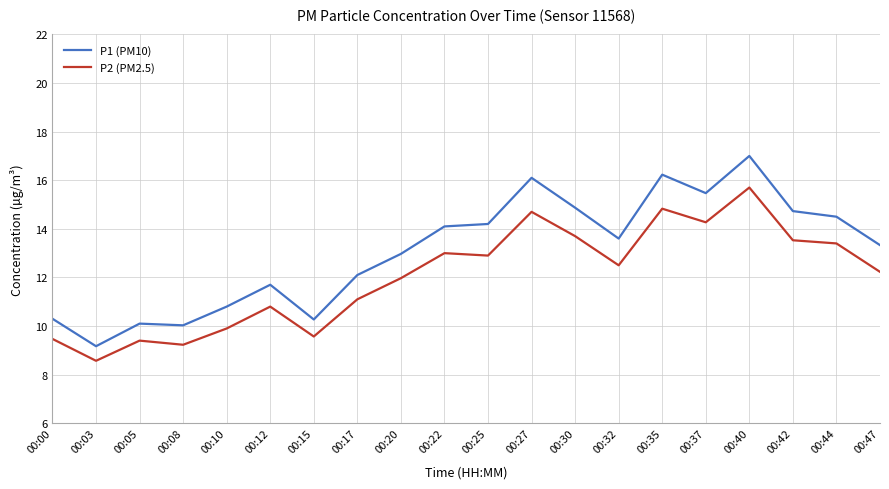

What is the difference between the maximum and second lowest values in the P1 (PM10) series?

7.0